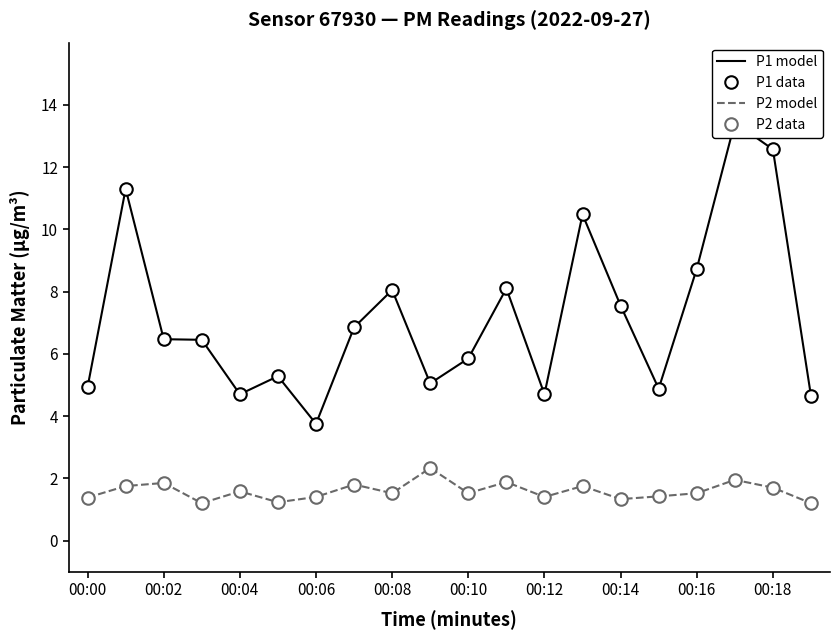

True or false: P2 data and P1 model cross at least once.

False